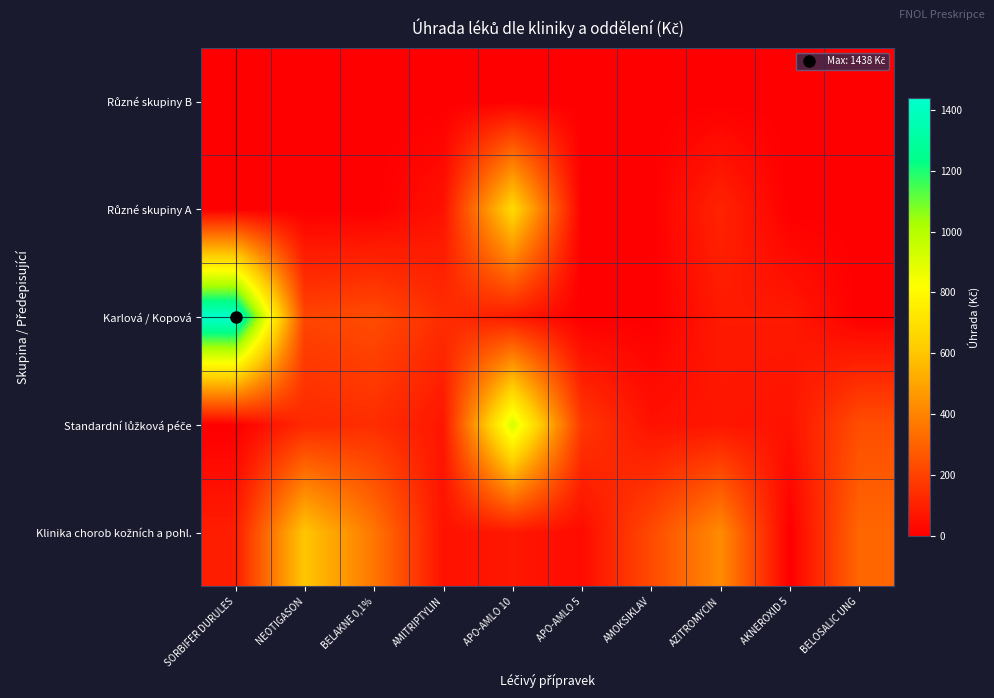

Which series has the largest total across all categories?

Karlová / Kopová